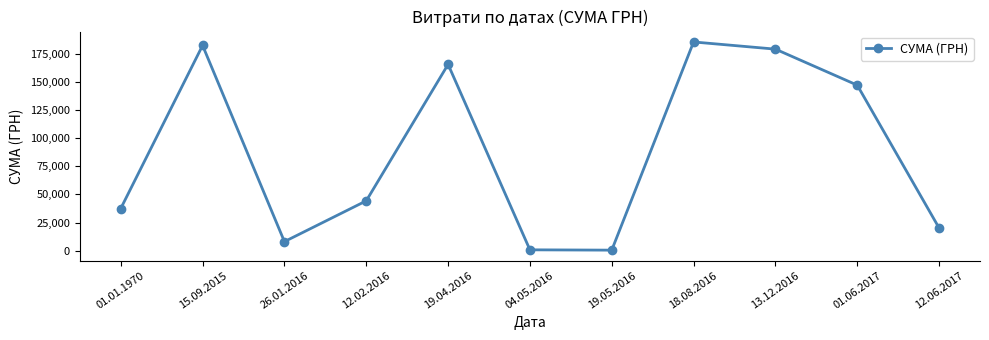

Where is the data nearest to the value 92939?

12.02.2016